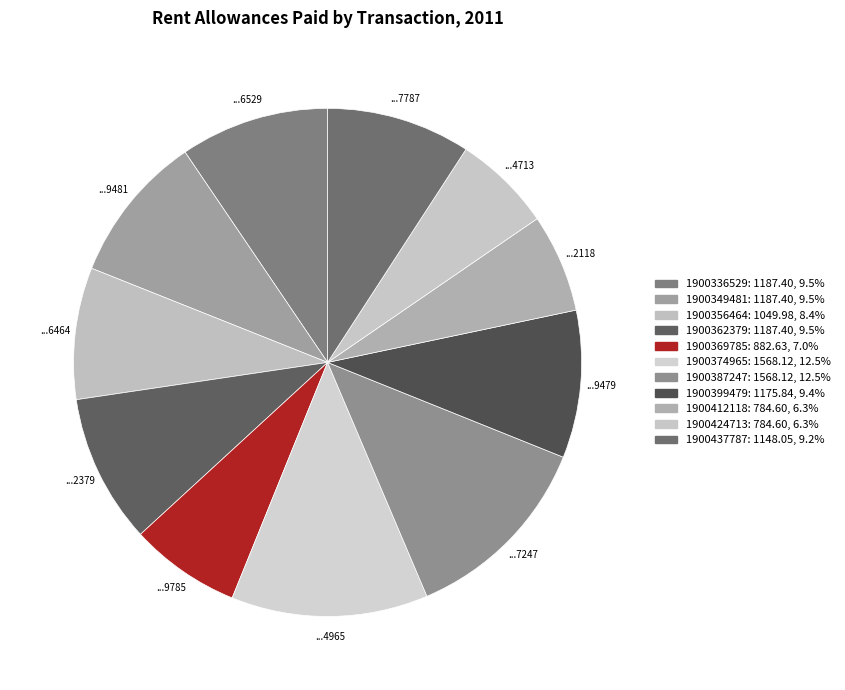

How many slices are in this pie chart?

11